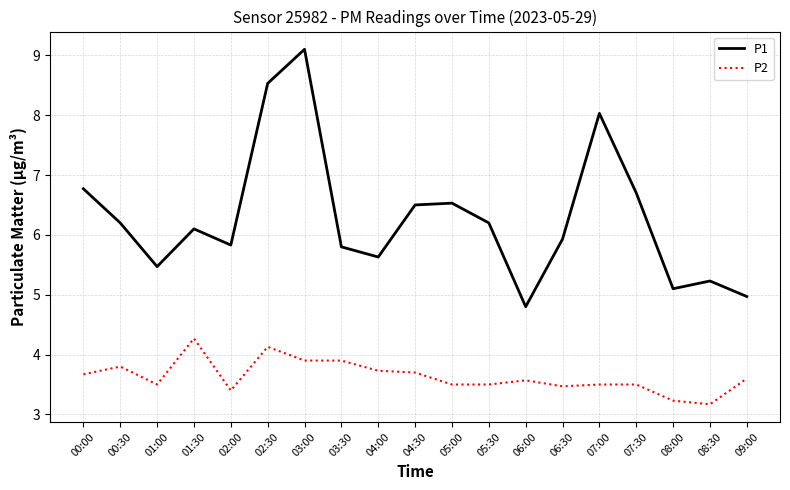

What is the highest value of the P1 series?

9.1